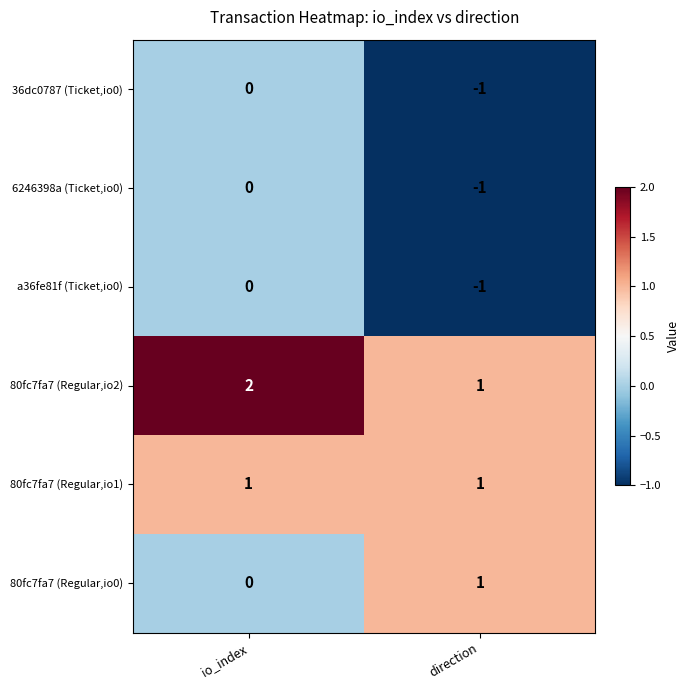

Reading right to left, list all the values displayed in this chart.

36dc0787 (Ticket,io0): -1	0
6246398a (Ticket,io0): -1	0
a36fe81f (Ticket,io0): -1	0
80fc7fa7 (Regular,io2): 1	2
80fc7fa7 (Regular,io1): 1	1
80fc7fa7 (Regular,io0): 1	0